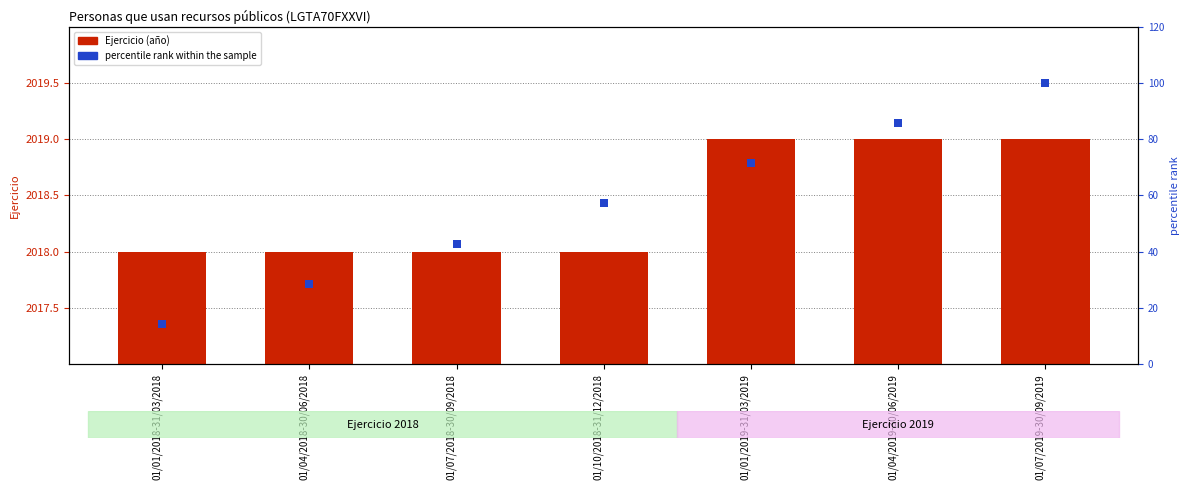

At how many categories does at least one series exceed 1954?

7